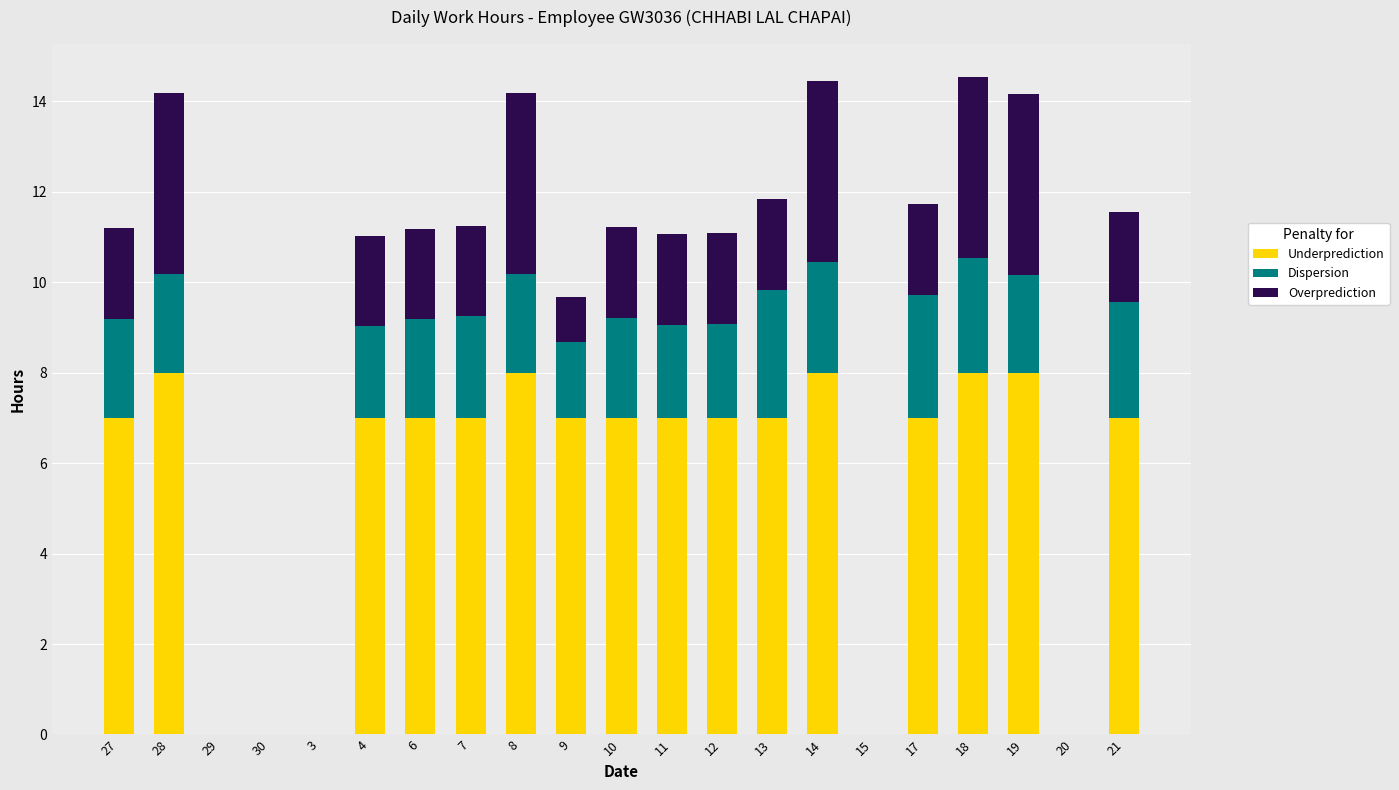

Are the bars horizontal?

No